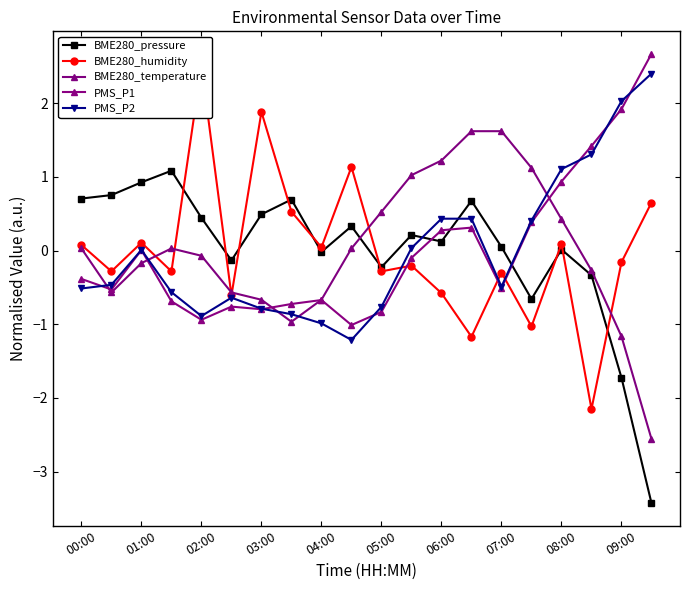

True or false: BME280_pressure has a value of -0.0 at 04:00.

False